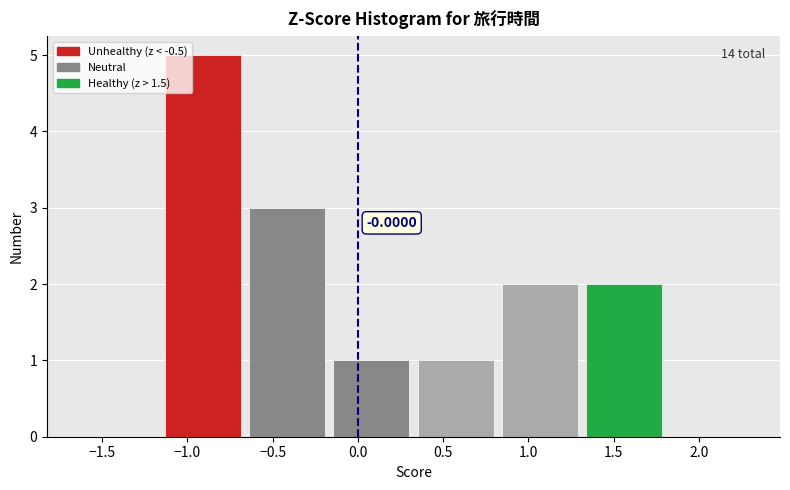

Which range on the x-axis has the tallest bar?

-1.15 to -0.65